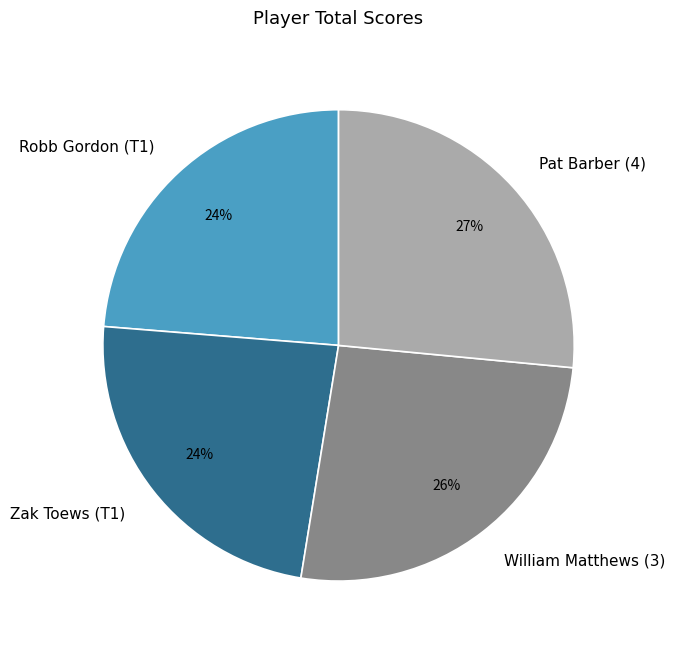

Which has a higher value, Robb Gordon (T1) or Pat Barber (4)?

Pat Barber (4)